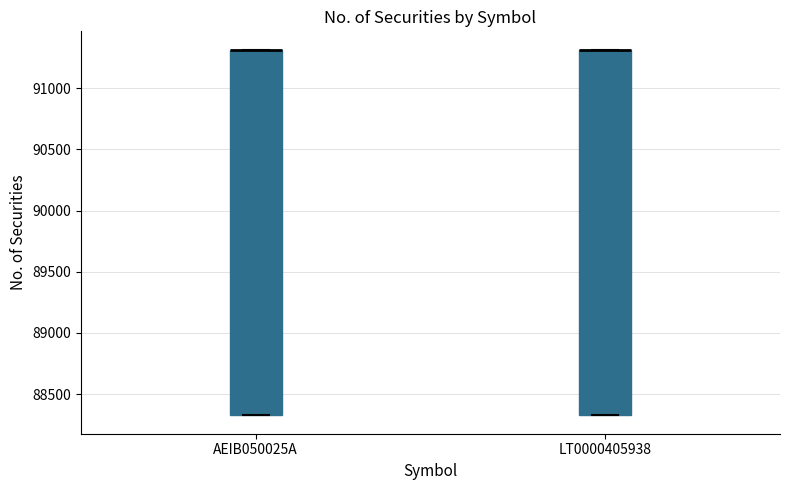

Reading left to right, transcribe this box plot: for each box, give where its median line is, the range the box spans, and where its two whiskers end, as read against the y-axis. The values are not printed on the chart, so give them approximately, as read against the axis.

AEIB050025A: median 91300 (drawn on the box's upper edge), box 88350 to 91300, whiskers 88350 to 91300
LT0000405938: median 91300 (drawn on the box's upper edge), box 88350 to 91300, whiskers 88350 to 91300